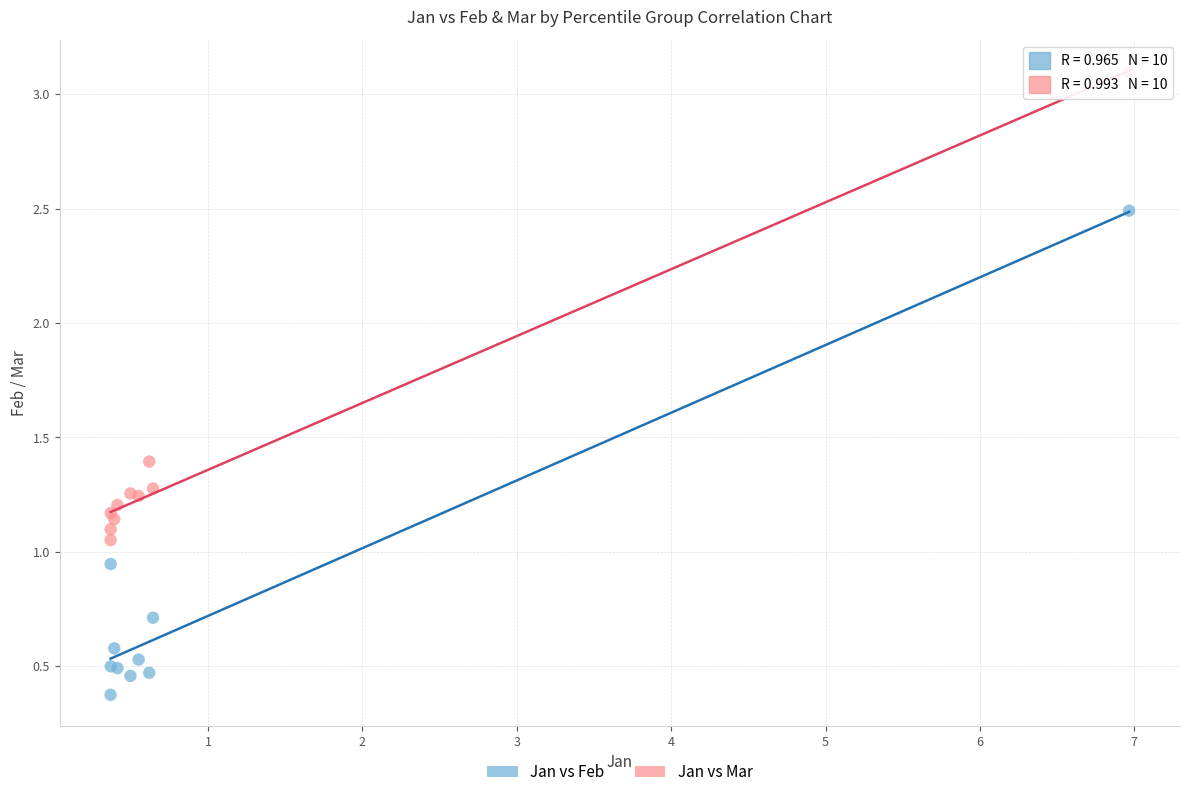

Which series reaches the maximum Y coordinate?

Jan vs Mar